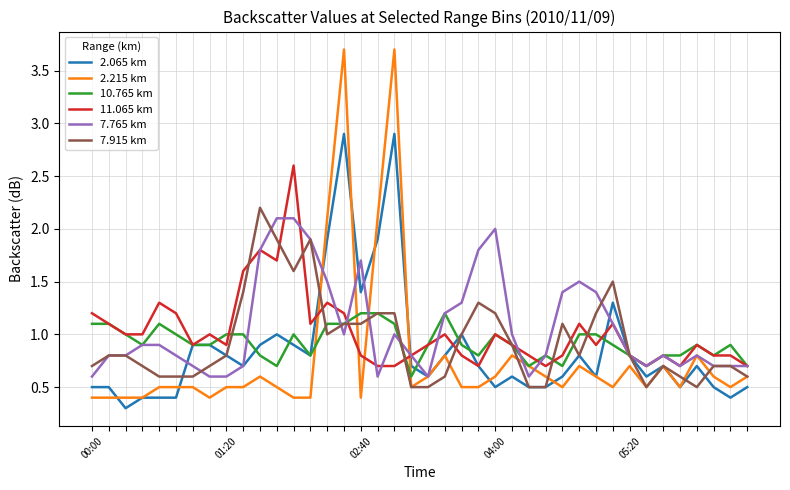

What is the greatest value displayed?

3.7